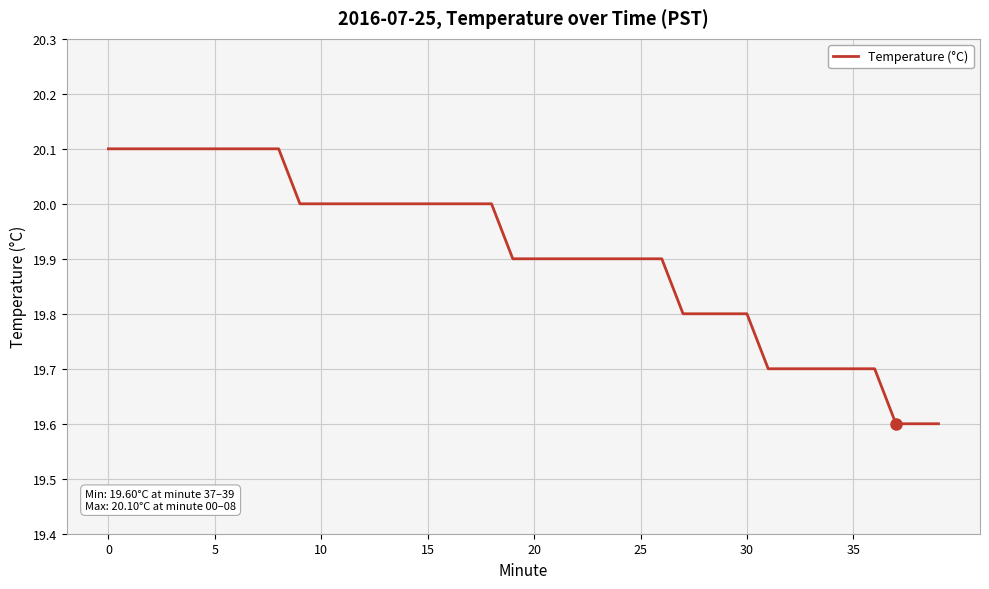

What is the difference between the maximum and minimum values?

0.5